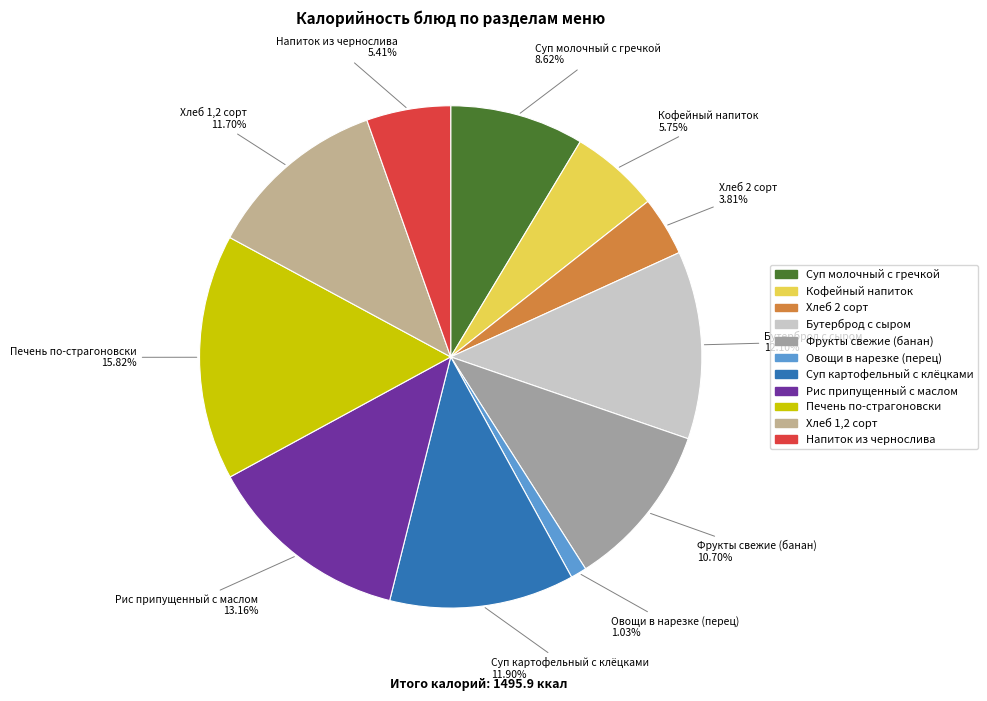

Is there a majority slice in this chart?

No